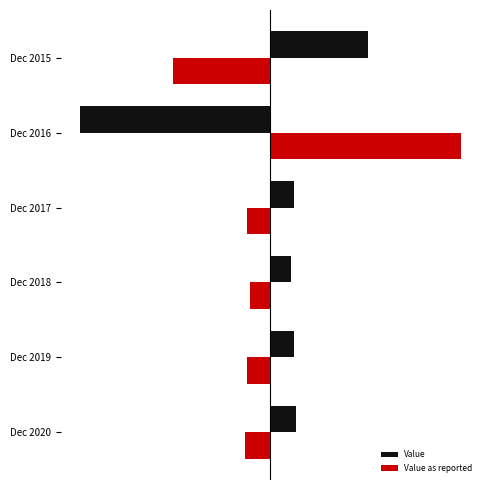

What are all the series names shown in the legend?

Value, Value as reported